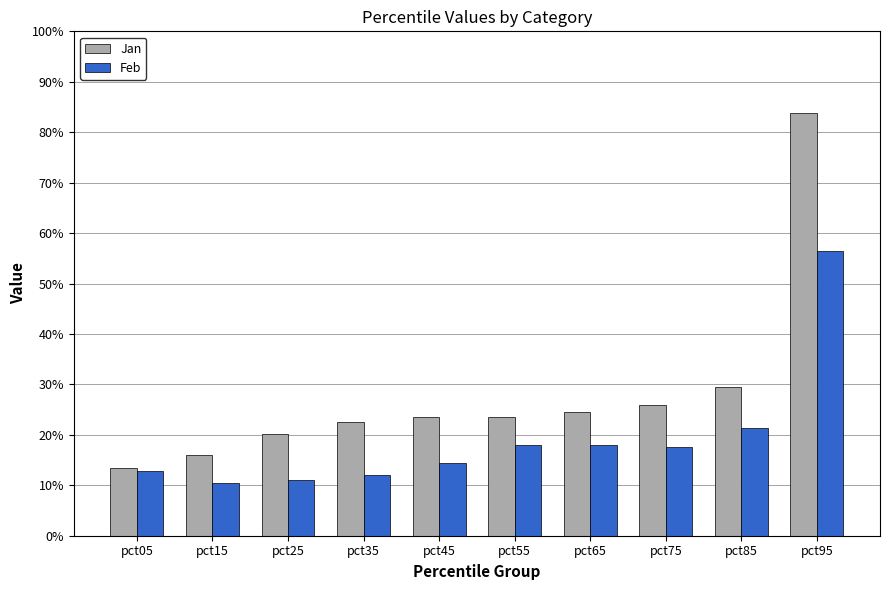

What is the highest value of the Jan series?

0.8